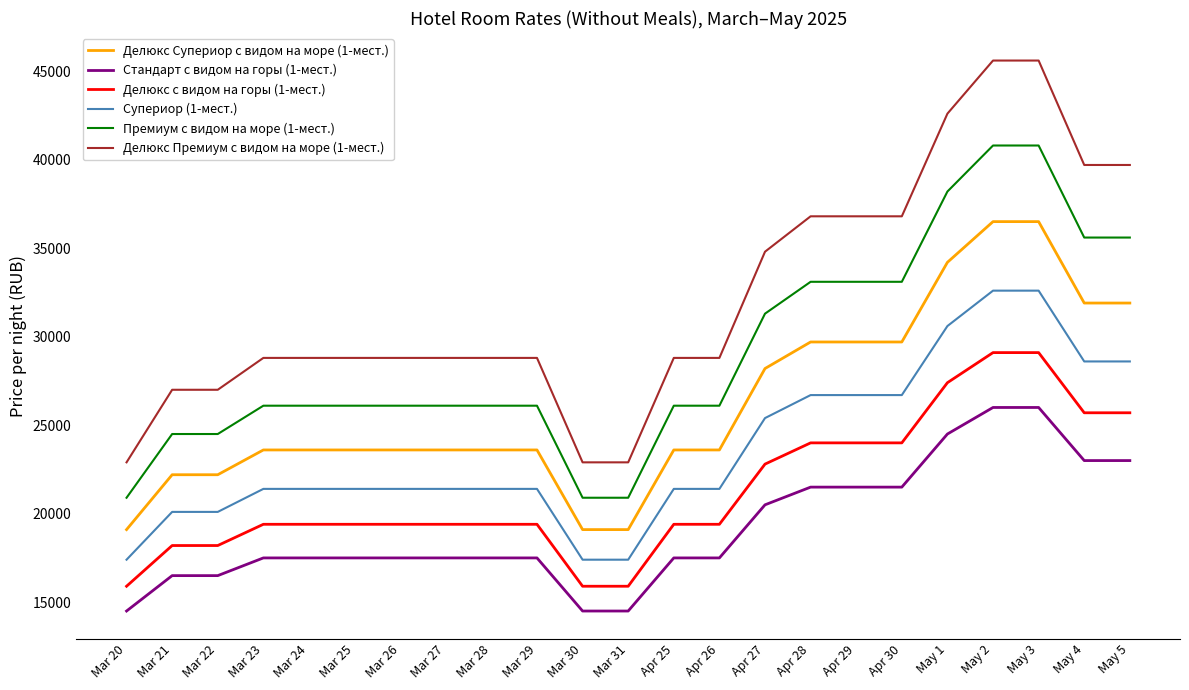

Which series changed the most between Mar 21 and Apr 30?

Делюкс Премиум с видом на море (1-мест.)